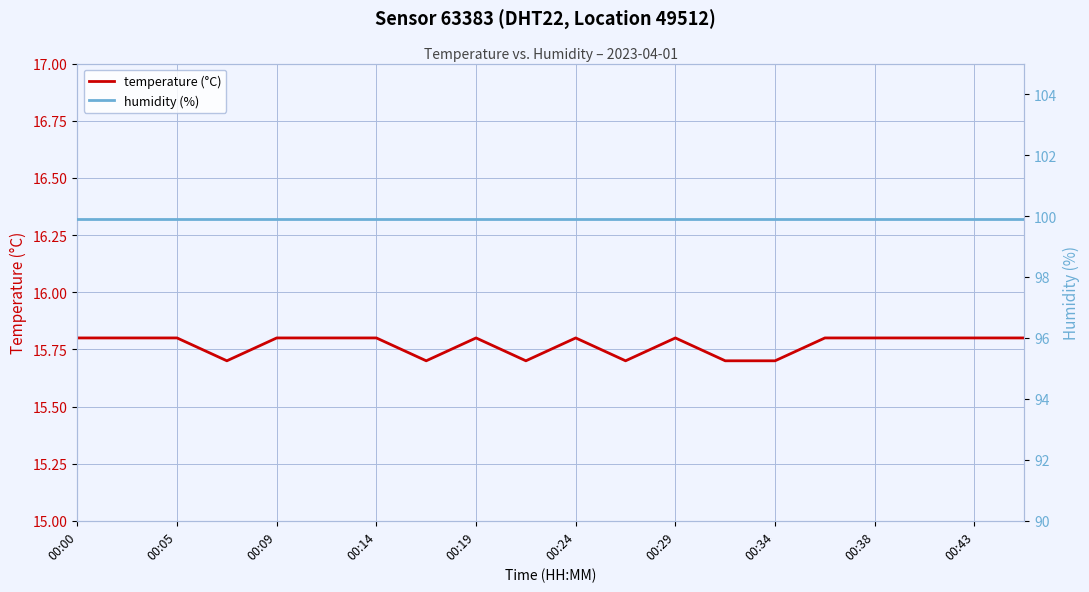

Is it true that temperature (°C) equals 4.2 at 00:09?

False